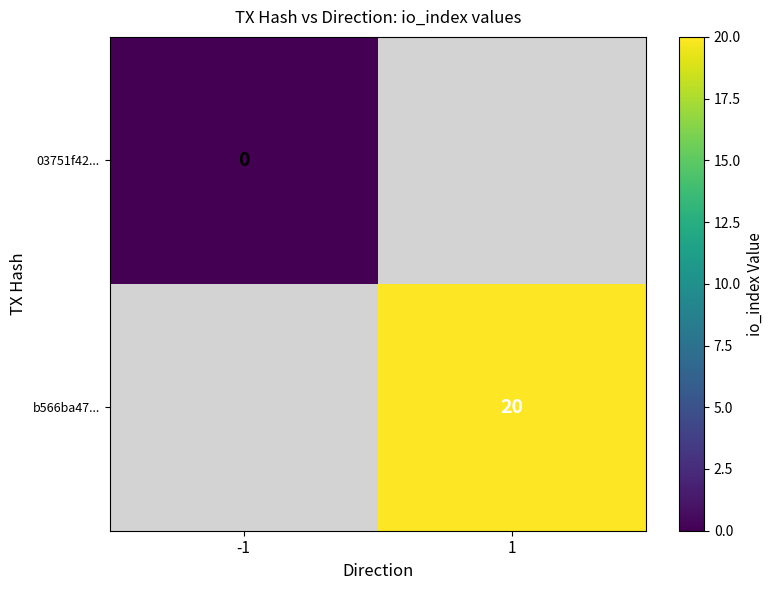

The value of b566ba47... at 1 is 9. True or false?

False